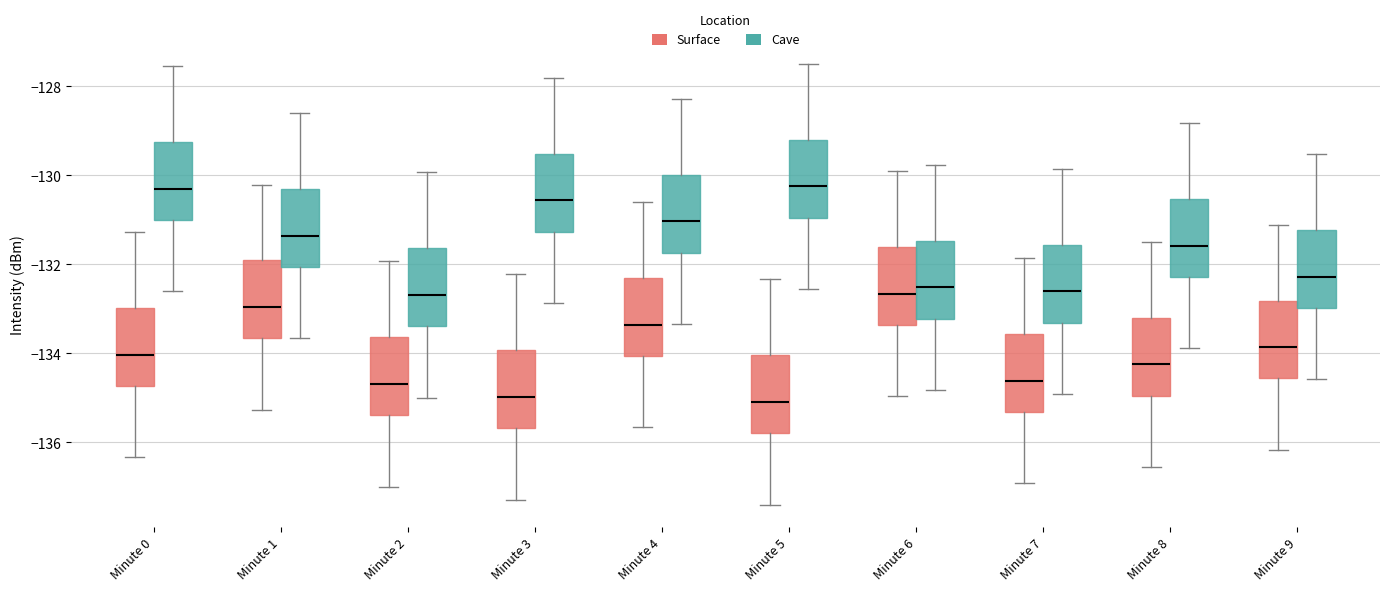

Reading left to right, transcribe this box plot: for each box, give where its median line is, the range the box spans, and where its two whiskers end, as read against the y-axis. The values are not printed on the chart, so give them approximately, as read against the axis.

Minute 0 (Surface): median -134.0, box -134.8 to -133.0, whiskers -136.4 to -131.2
Minute 0 (Cave): median -130.4, box -131.0 to -129.2, whiskers -132.6 to -127.6
Minute 1 (Surface): median -133.0, box -133.6 to -132.0, whiskers -135.2 to -130.2
Minute 1 (Cave): median -131.4, box -132.0 to -130.4, whiskers -133.6 to -128.6
Minute 2 (Surface): median -134.6, box -135.4 to -133.6, whiskers -137.0 to -132.0
Minute 2 (Cave): median -132.6, box -133.4 to -131.6, whiskers -135.0 to -130.0
Minute 3 (Surface): median -135.0, box -135.6 to -134.0, whiskers -137.2 to -132.2
Minute 3 (Cave): median -130.6, box -131.2 to -129.6, whiskers -132.8 to -127.8
Minute 4 (Surface): median -133.4, box -134.0 to -132.4, whiskers -135.6 to -130.6
Minute 4 (Cave): median -131.0, box -131.8 to -130.0, whiskers -133.4 to -128.2
Minute 5 (Surface): median -135.0, box -135.8 to -134.0, whiskers -137.4 to -132.4
Minute 5 (Cave): median -130.2, box -131.0 to -129.2, whiskers -132.6 to -127.4
Minute 6 (Surface): median -132.6, box -133.4 to -131.6, whiskers -135.0 to -130.0
Minute 6 (Cave): median -132.6, box -133.2 to -131.4, whiskers -134.8 to -129.8
Minute 7 (Surface): median -134.6, box -135.4 to -133.6, whiskers -137.0 to -131.8
Minute 7 (Cave): median -132.6, box -133.4 to -131.6, whiskers -135.0 to -129.8
Minute 8 (Surface): median -134.2, box -135.0 to -133.2, whiskers -136.6 to -131.4
Minute 8 (Cave): median -131.6, box -132.2 to -130.6, whiskers -133.8 to -128.8
Minute 9 (Surface): median -133.8, box -134.6 to -132.8, whiskers -136.2 to -131.2
Minute 9 (Cave): median -132.2, box -133.0 to -131.2, whiskers -134.6 to -129.6